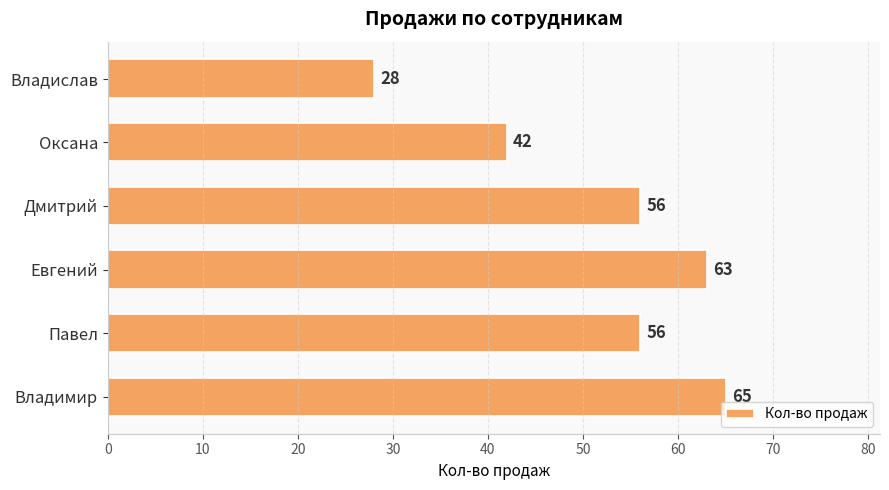

Which category has the lowest value across all series?

Владислав